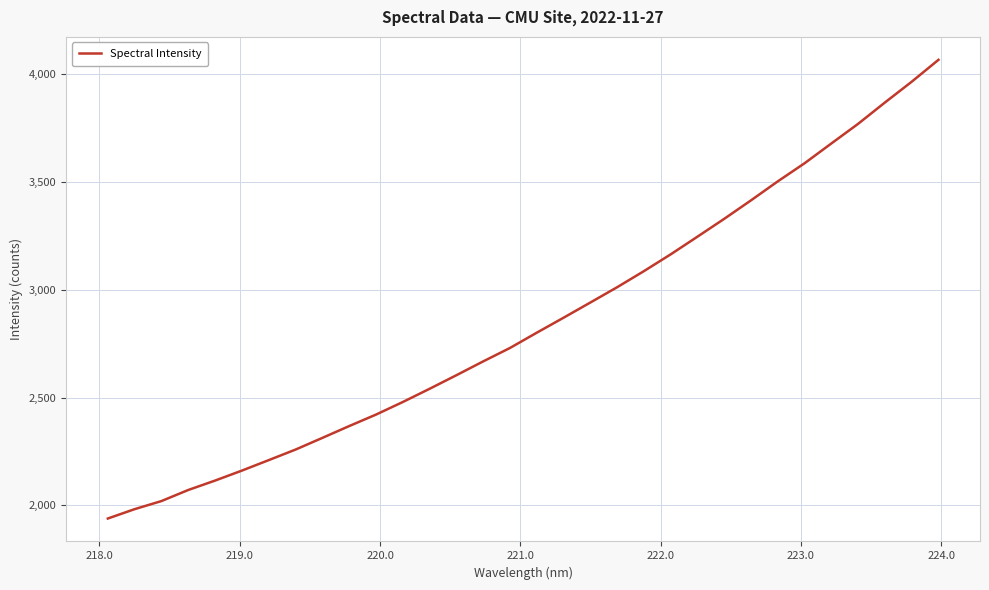

Reading left to right, list all the values displayed in this chart.

1938.9	1982.3	2019.9	2071.3	2114.9	2161.1	2209.7	2258.7	2312.8	2367.6	2420.8	2479.2	2540.5	2603.5	2667.6	2729.8	2800.7	2870.1	2940.6	3011.6	3086.2	3164.1	3246.1	3328.9	3414.6	3502.6	3586.6	3678.3	3769.4	3868.1	3964.5	4066.0